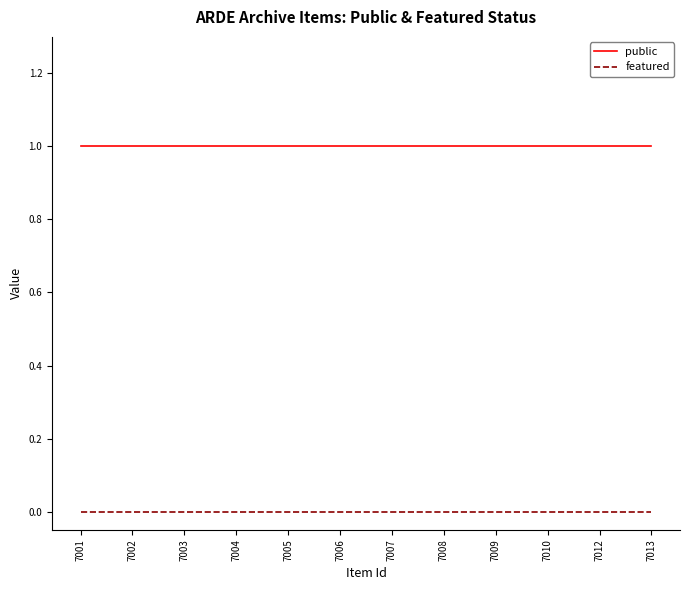

Count the number of data series in this chart.

2